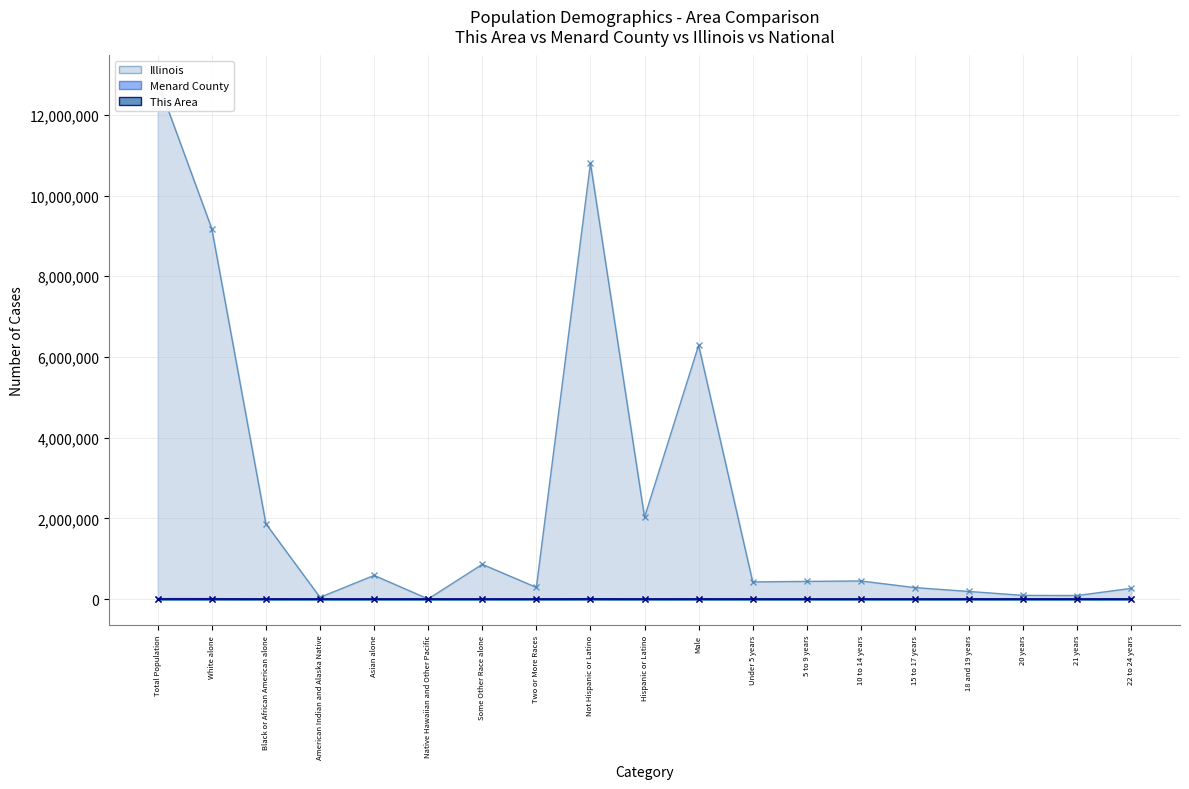

Rank the series at 18 and 19 years from lowest to highest value.

This Area, Menard County, Illinois